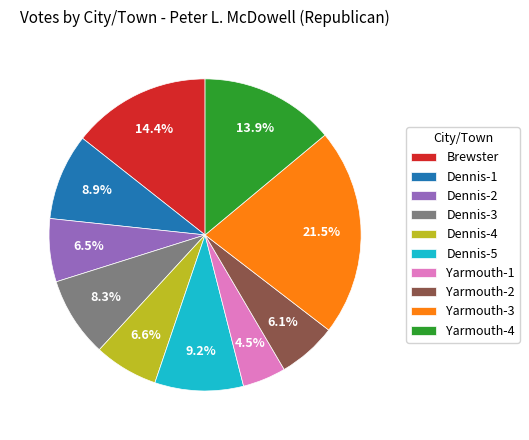

What is the largest slice in the pie chart?

Yarmouth-3